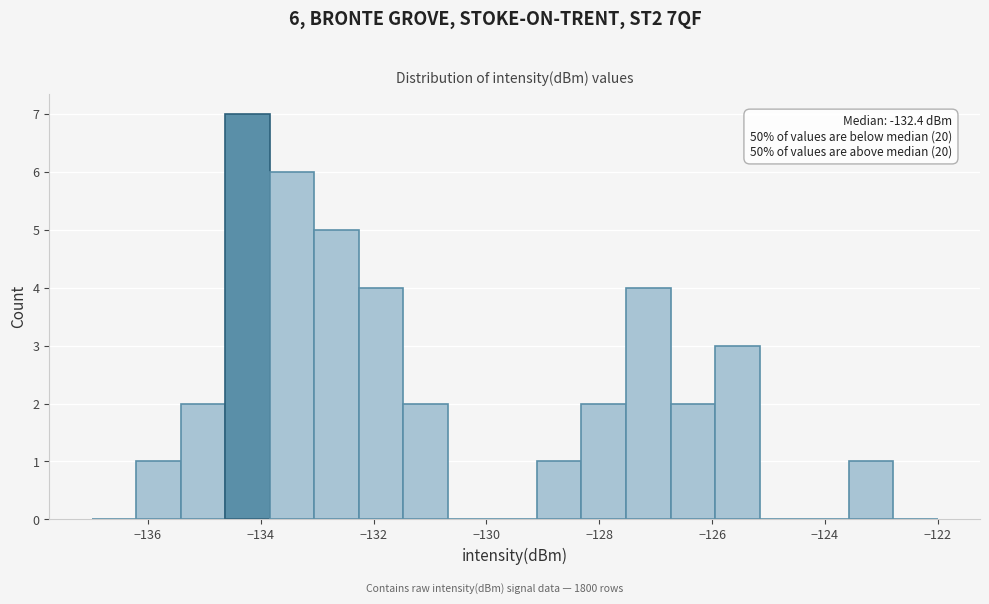

Around what value on the x-axis is the tallest bar? Give the approximate position of its centre, as read against the axis.

-134.2